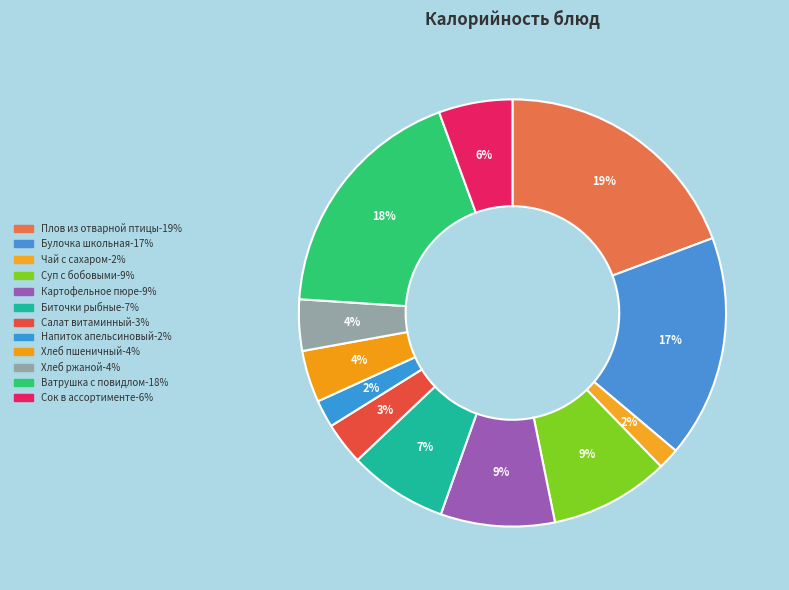

What is the smallest slice in the pie chart?

Чай с сахаром